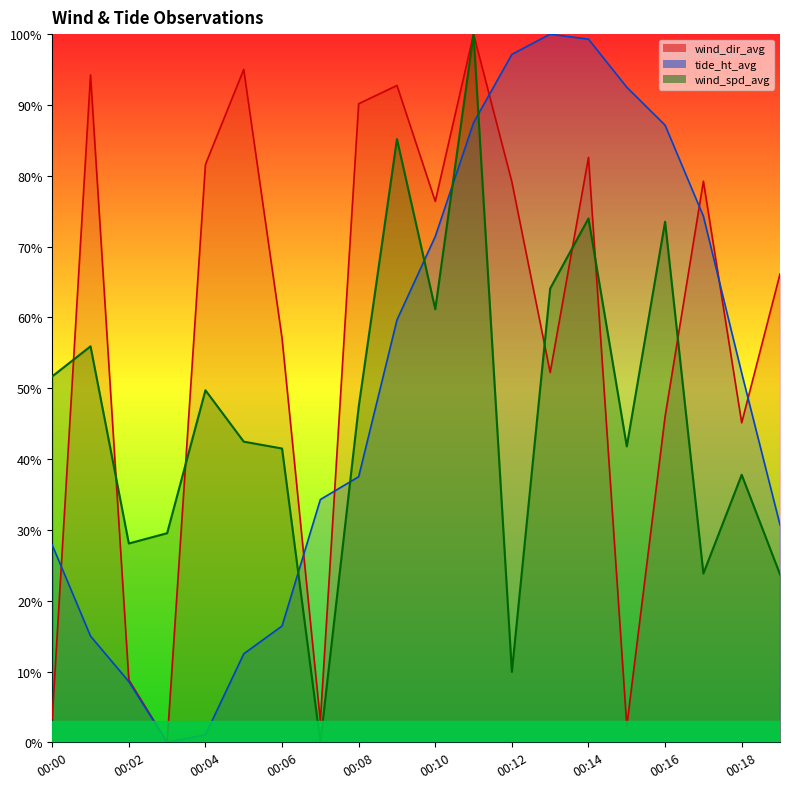

What is the total value across all series at 00:05?

150.0